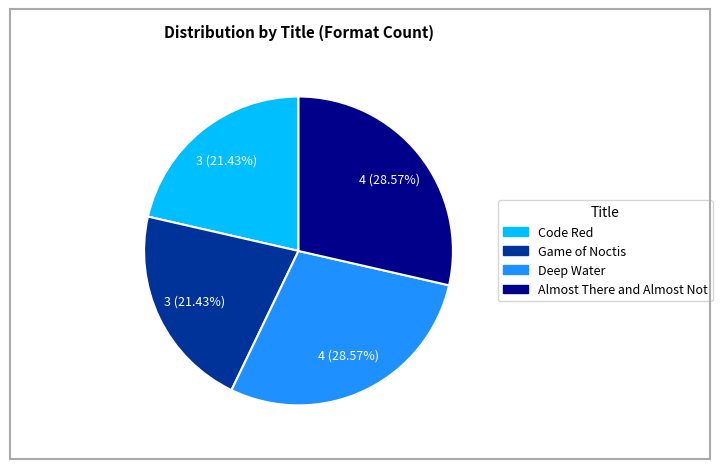

Is there any slice that represents more than half of the pie?

No